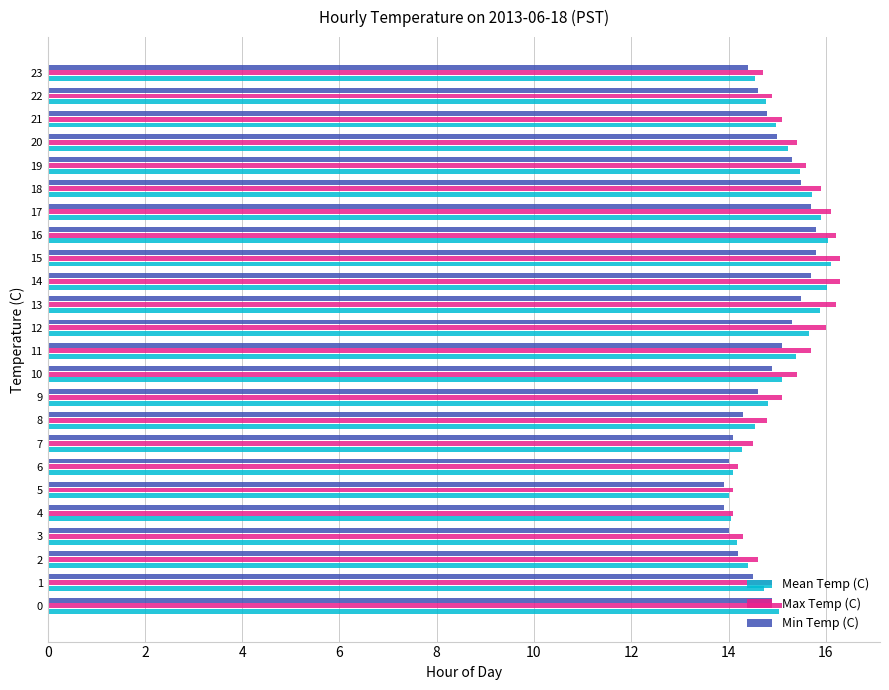

What is the total value across all series at 13?

47.6